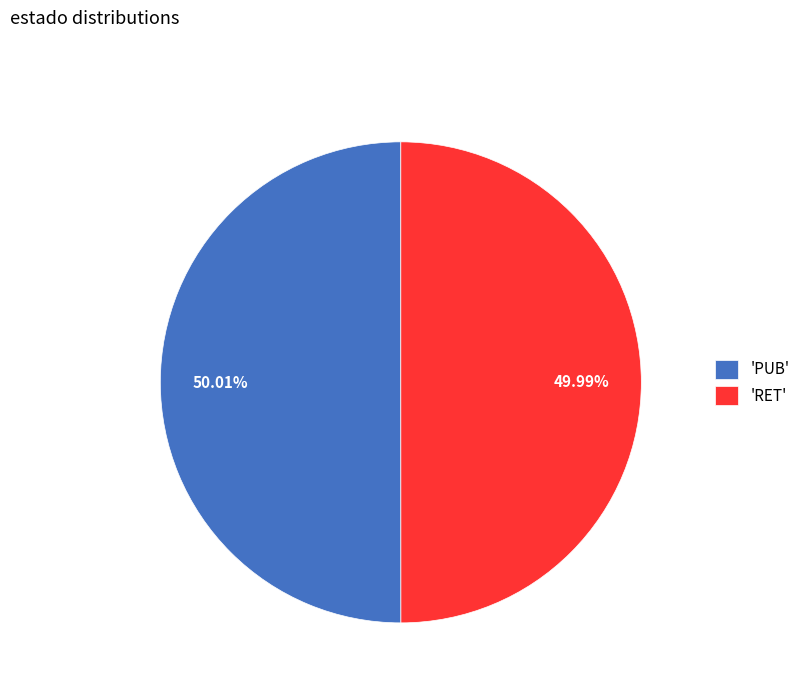

Approximately how many times larger is the value at 'RET' compared to 'PUB'?

1.0